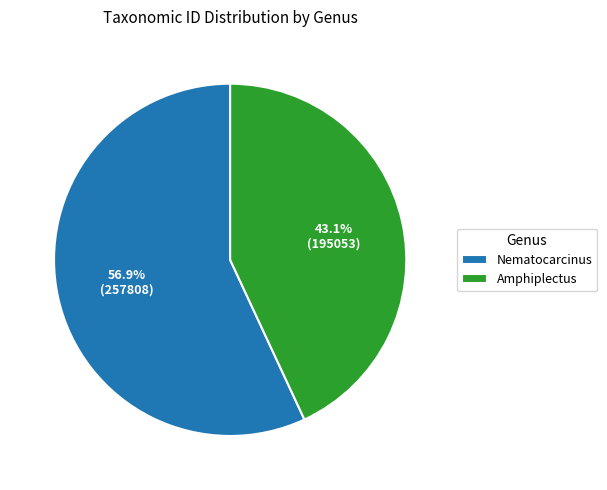

Is Amphiplectus the majority of the pie?

No